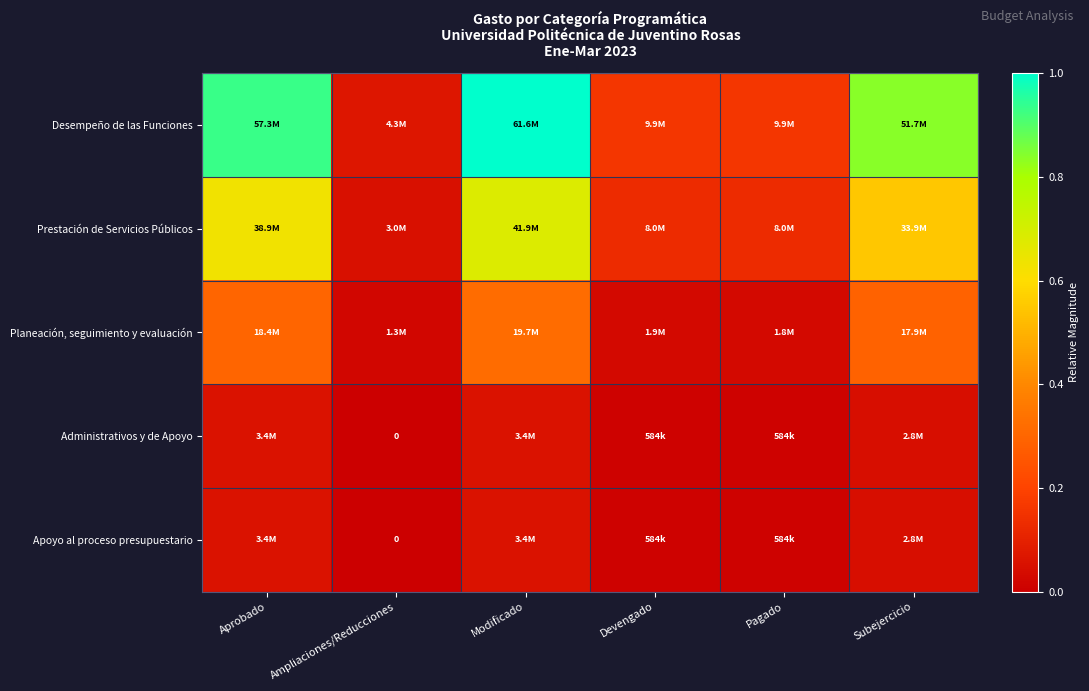

The value of Prestación de Servicios Públicos at Ampliaciones/Reducciones is 0.1. True or false?

False